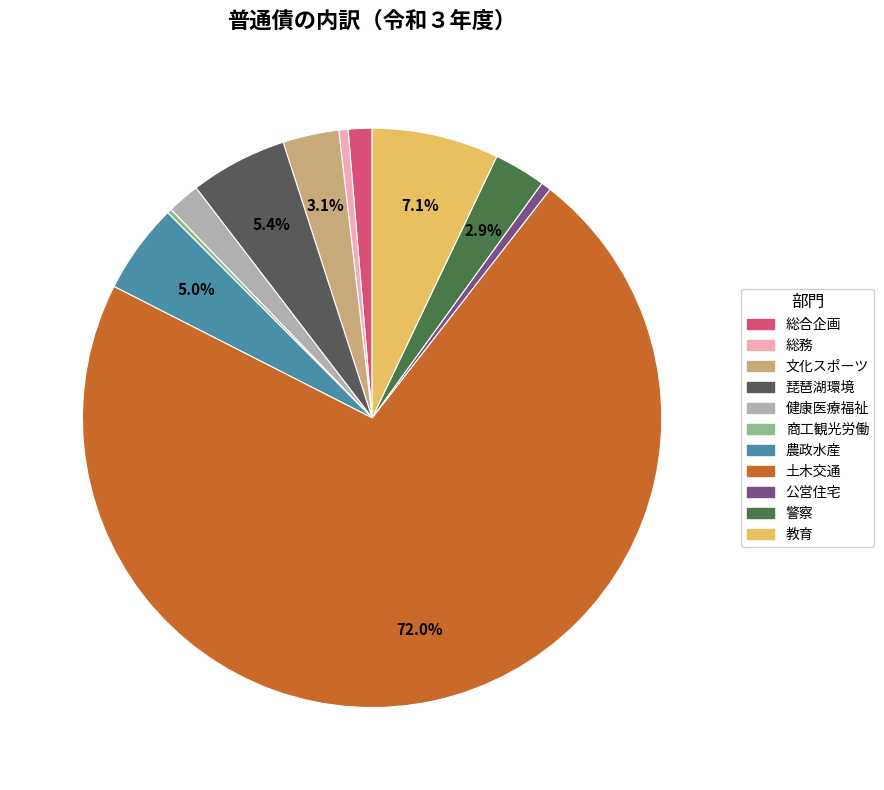

What percentage is the 教育 slice, to the nearest percent?

7%